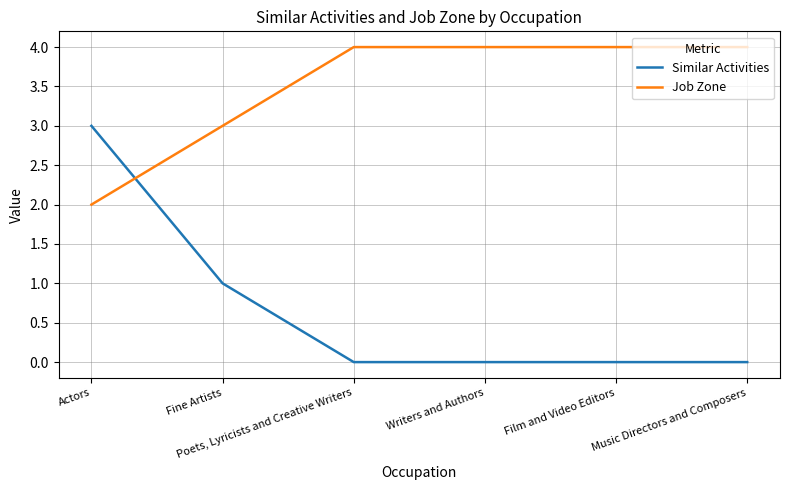

How many times do Job Zone and Similar Activities cross each other?

1